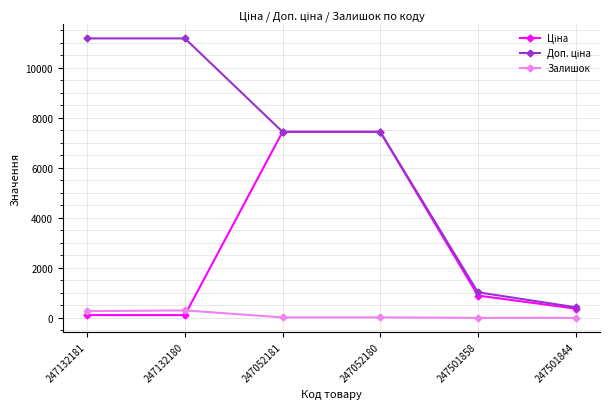

What is the greatest value displayed?

11169.0